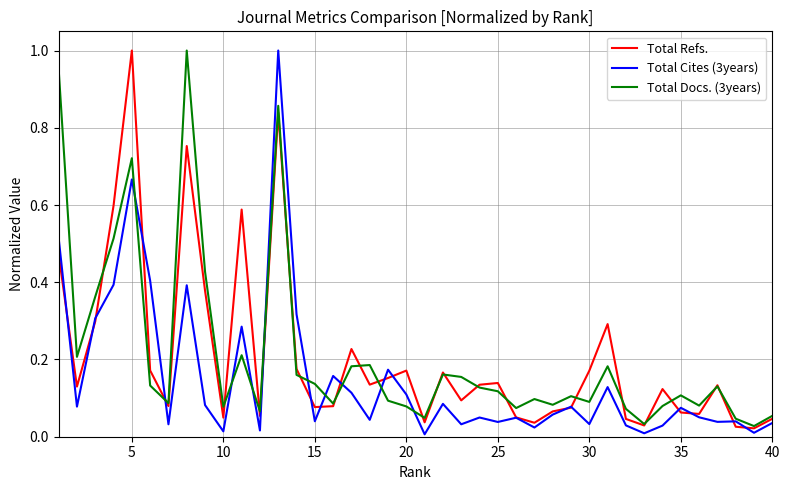

Is this an area chart (filled region under the line)?

No